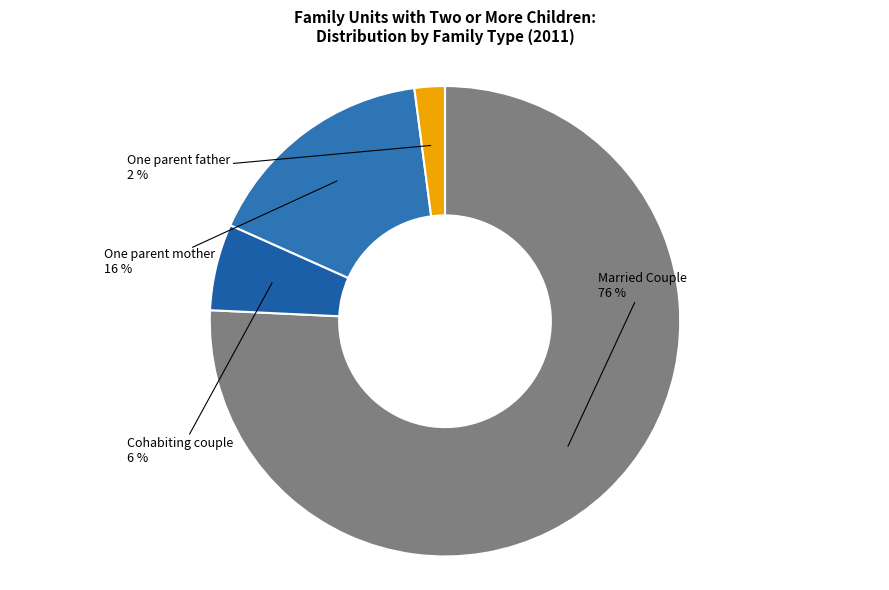

The One parent mother slice represents 16% of the pie. True or false?

True